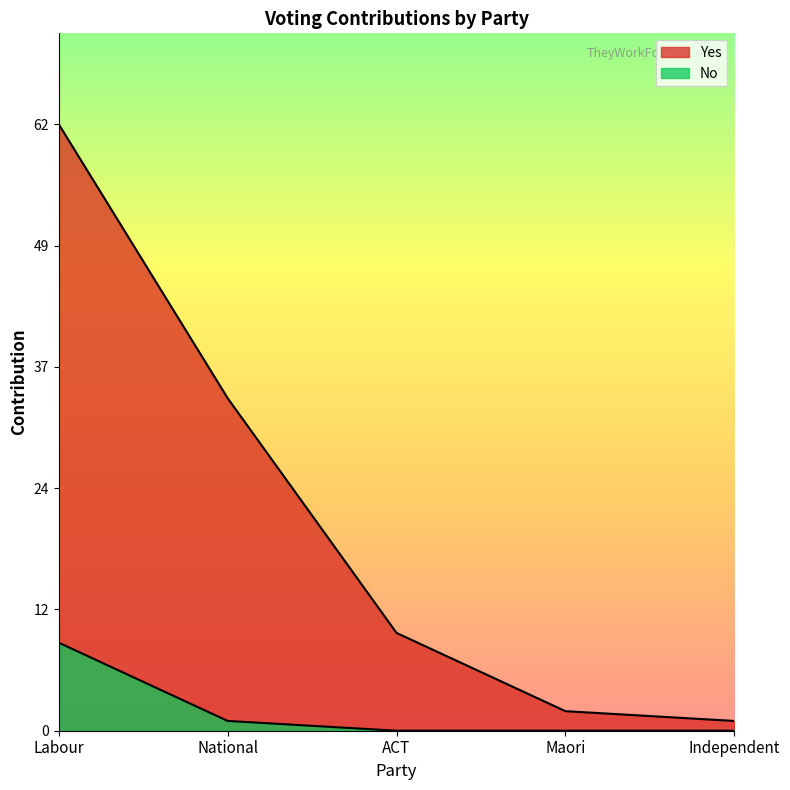

What is the label of the 5th point from the right?

Labour